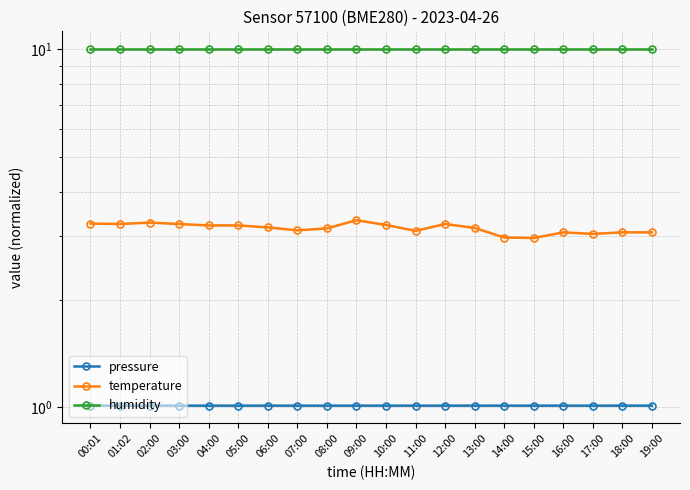

What is the spread (max minus min) of values at 01:02?

9.0